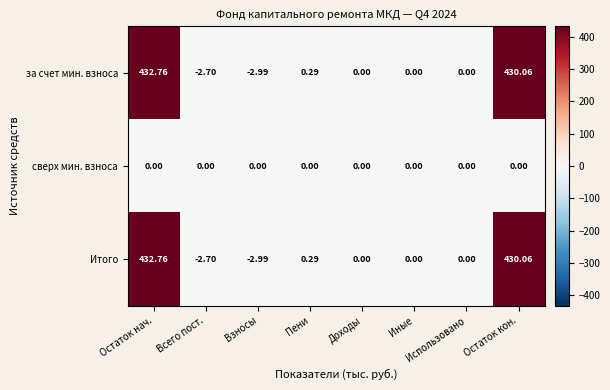

At which label does Итого first exceed 0?

Остаток нач.